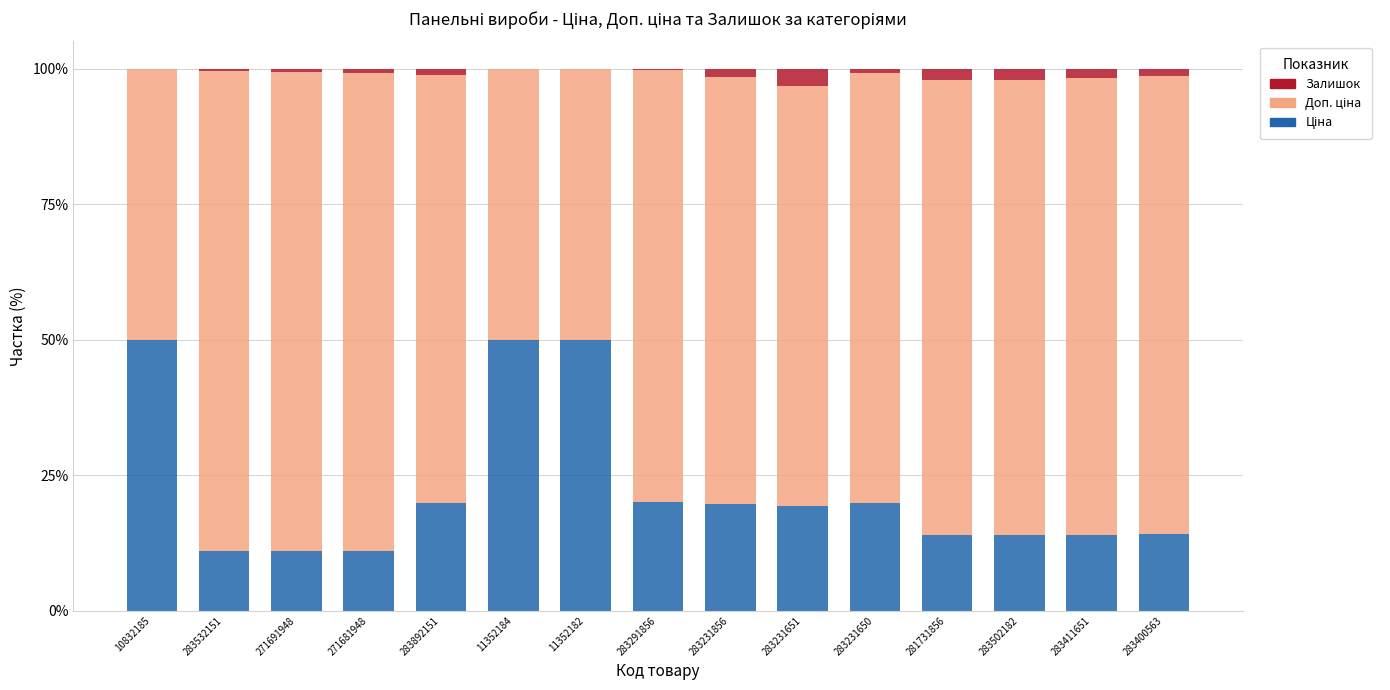

What is the total value across all series at 283231651?

100.0